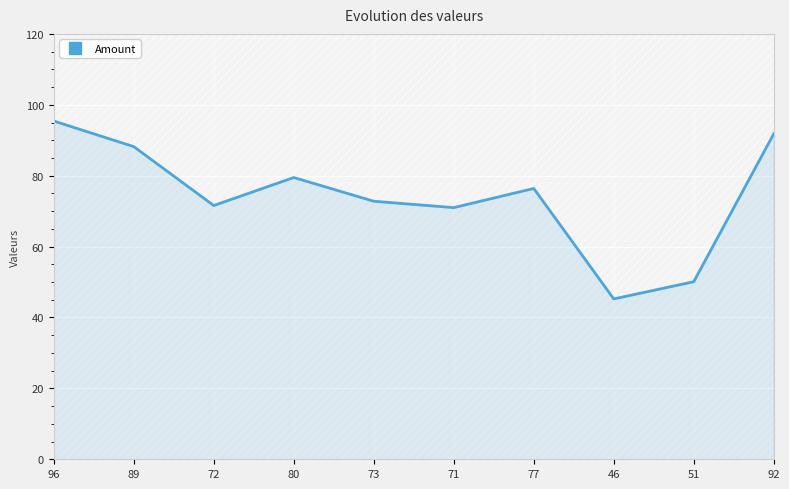

What is the change in value from 80 to 46?

-34.2